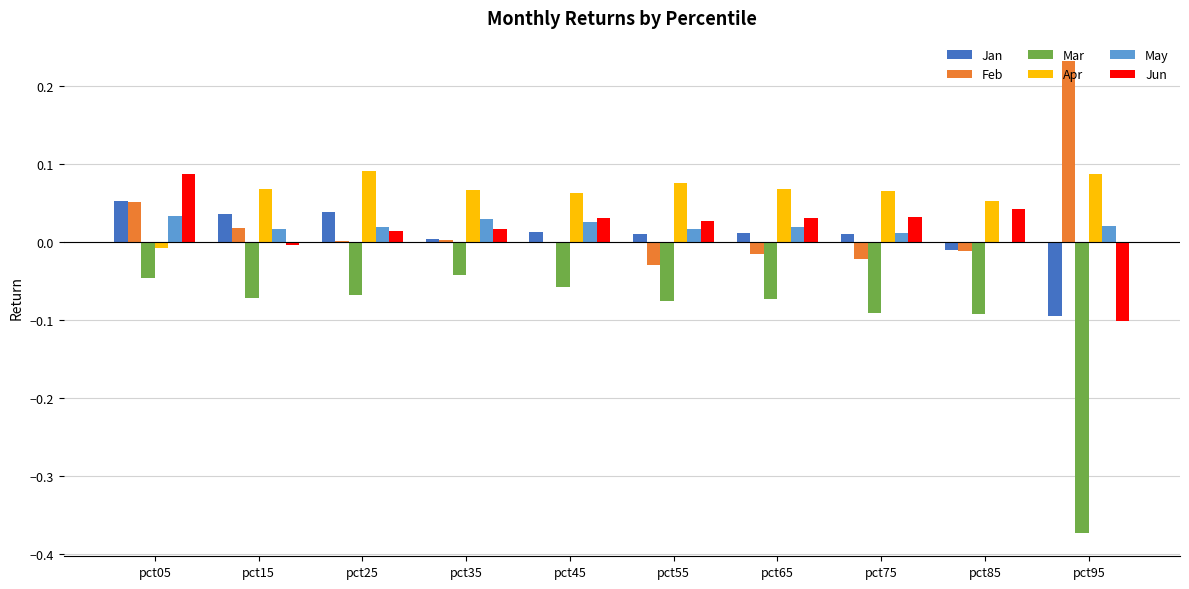

True or false: Mar has a value of -0.0 at pct65.

False